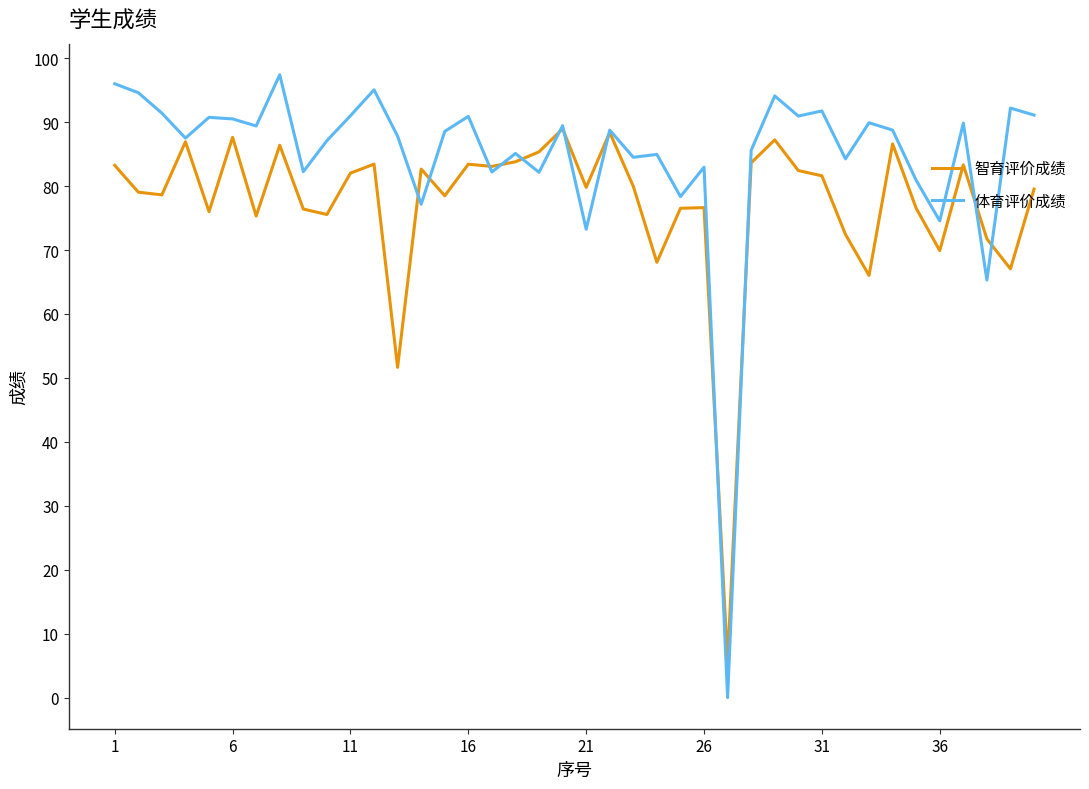

Rank the series by their average value, from highest to lowest.

体育评价成绩, 智育评价成绩